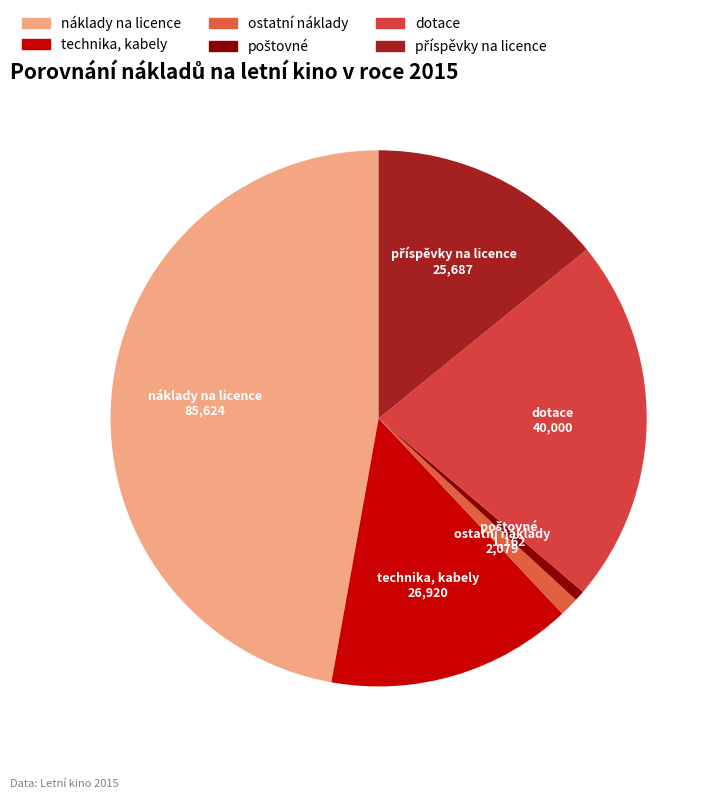

Combined, do technika, kabely and ostatní náklady account for over 50%?

No